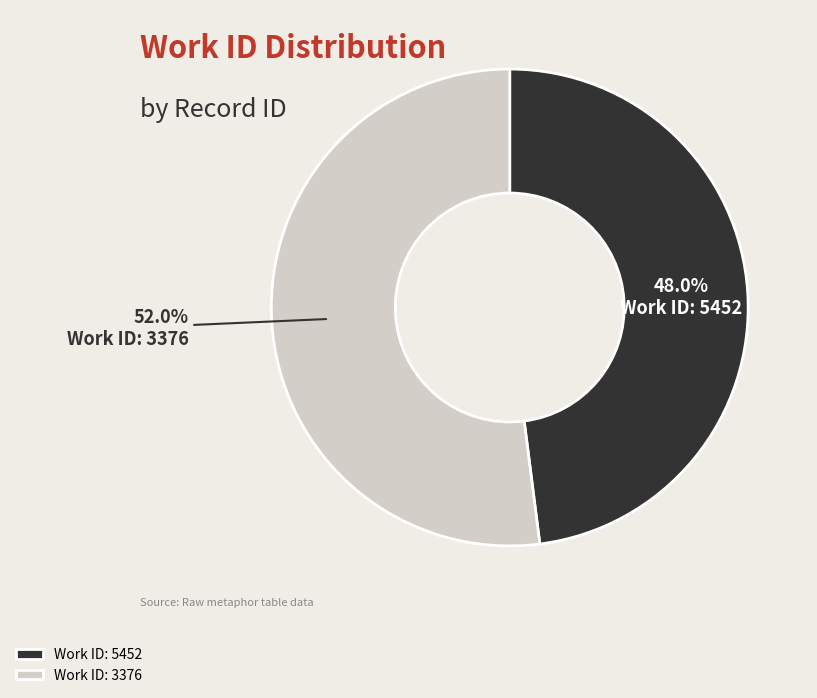

Which has a higher value, Work ID: 5452 or Work ID: 3376?

Work ID: 3376